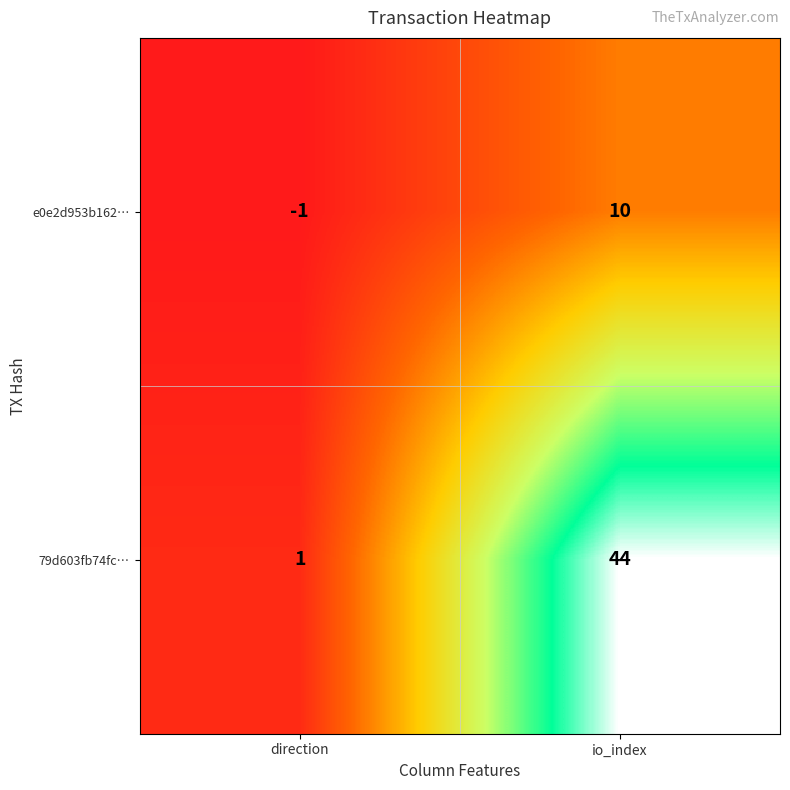

What is the difference between the e0e2d953b162… values at direction and io_index?

11